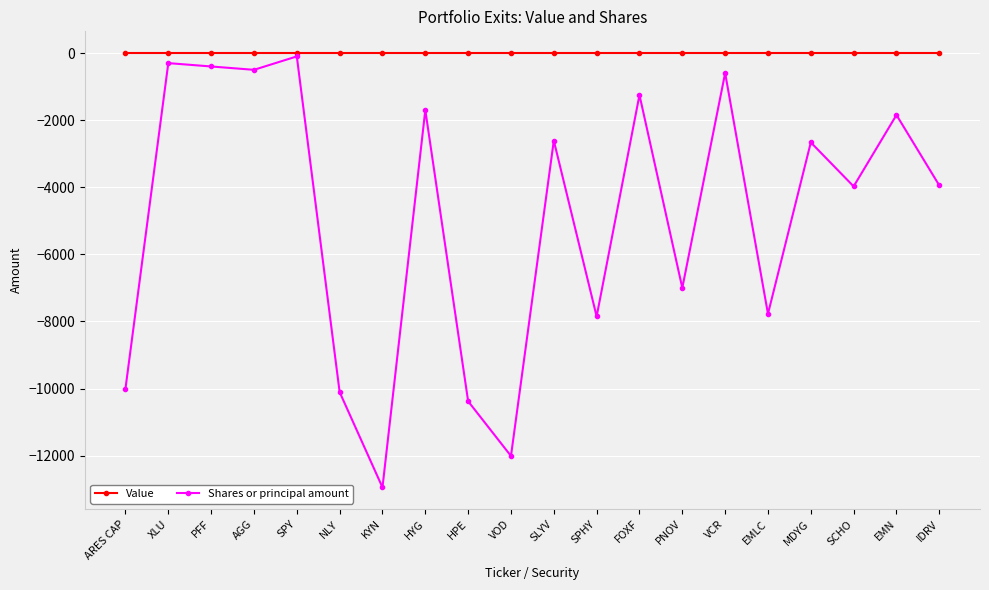

What is the total value across all series at PFF?

-400